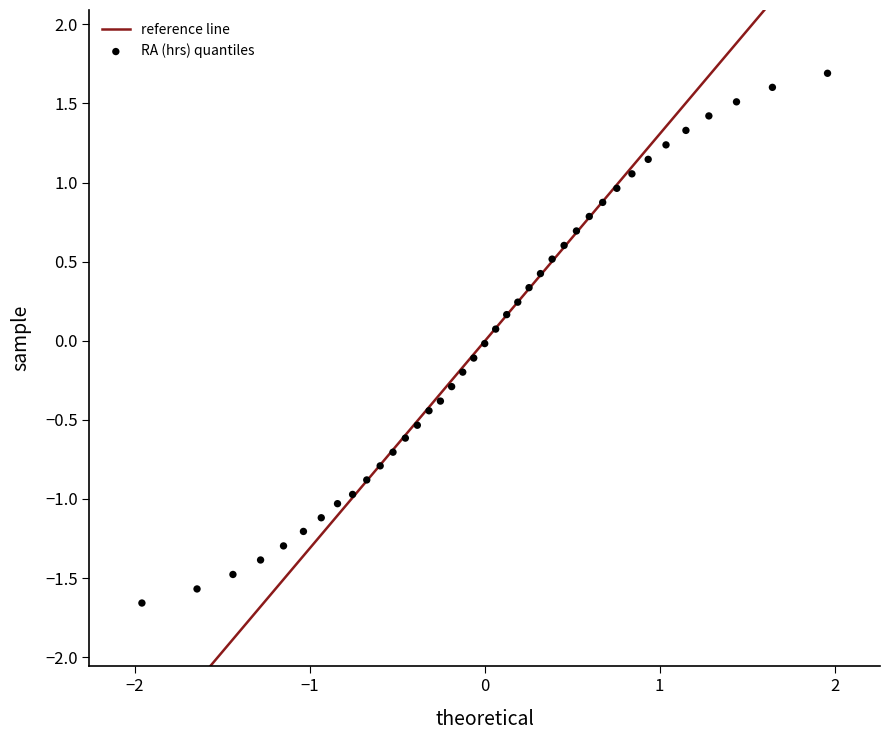

What is the range of X values (max minus min)?

3.9